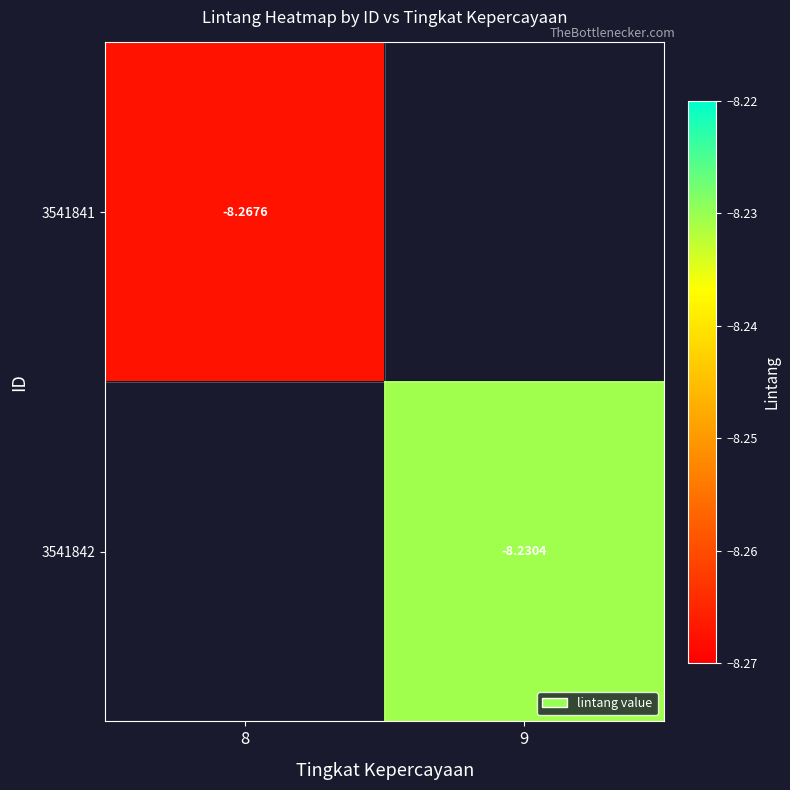

How many series are shown in this chart?

2